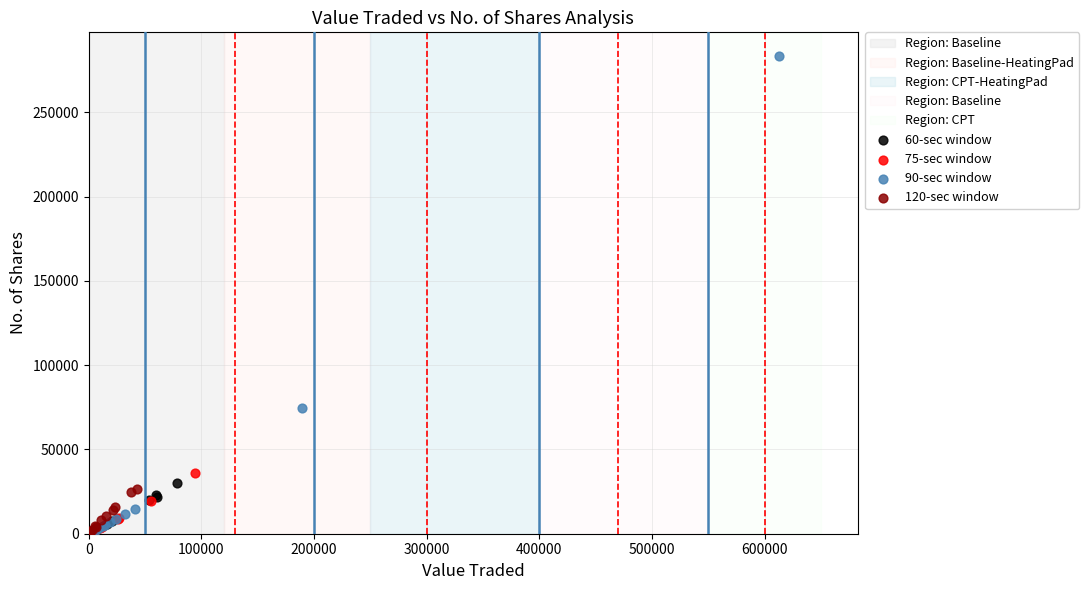

Which series contains the highest Y value?

90-sec window